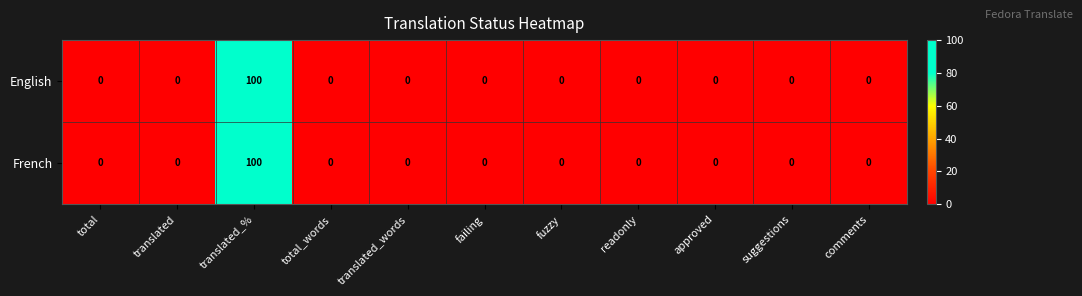

True or false: English has a value of -57 at readonly.

False